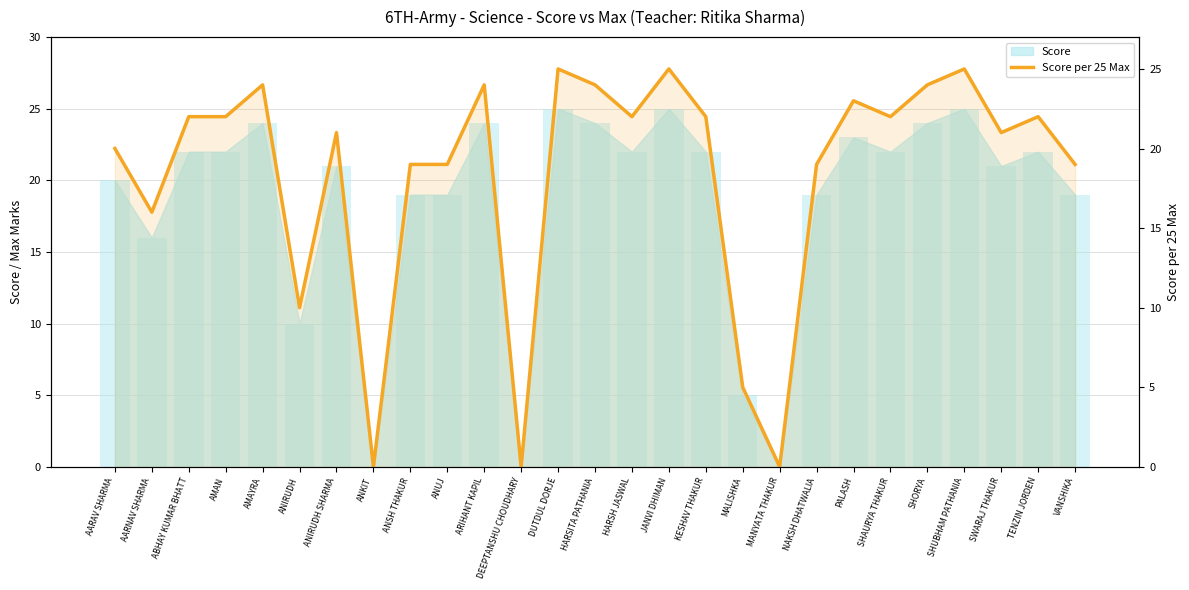

Reading left to right, list all the values displayed in this chart.

AARAV SHARMA=20	AARNAV SHARMA=16	ABHAY KUMAR BHATT=22	AMAN=22	AMAYRA=24	ANIRUDH=10	ANIRUDH SHARMA=21	ANKIT=0	ANSH THAKUR=19	ANUJ=19	ARIHANT KAPIL=24	DEEPTANSHU CHOUDHARY=0	DUTDUL DORJE=25	HARSITA PATHANIA=24	HARSH JASWAL=22	JANVI DHIMAN=25	KESHAV THAKUR=22	MALISHKA=5	MANYATA THAKUR=0	NAKSH DHATWALIA=19	PALASH=23	SHAURYA THAKUR=22	SHORYA=24	SHUBHAM PATHANIA=25	SWARAJ THAKUR=21	TENZIN JORDEN=22	VANSHIKA=19